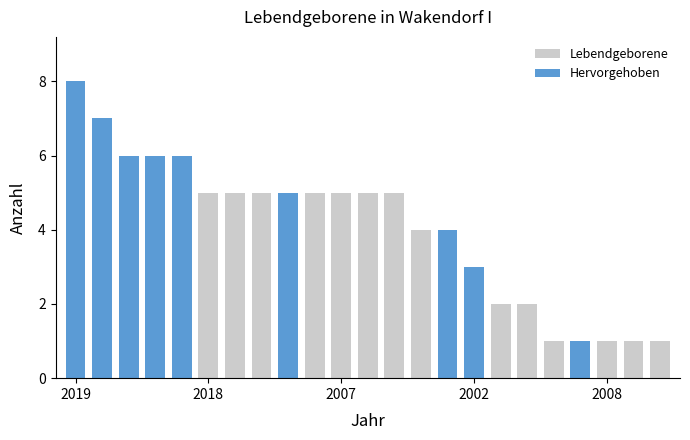

Rank the series at 2007 from highest to lowest value.

Lebendgeborene, Hervorgehoben